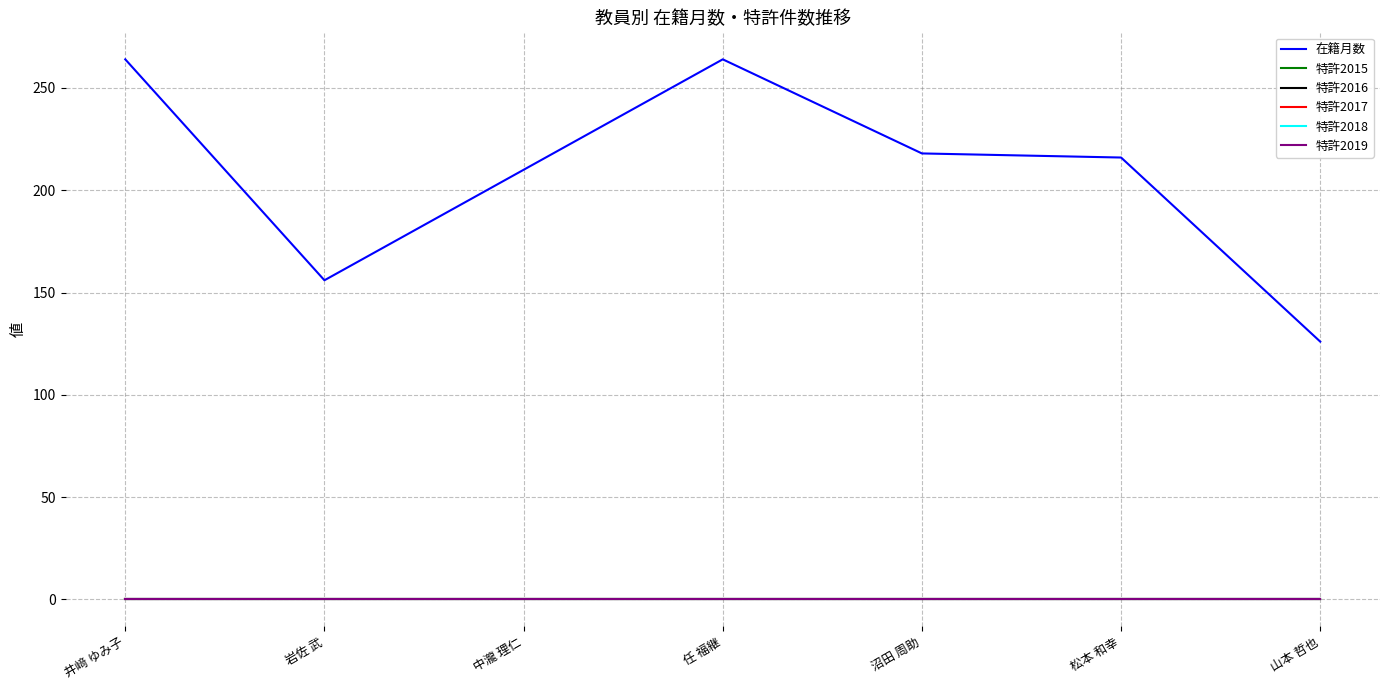

Does the chart have visible grid lines?

Yes